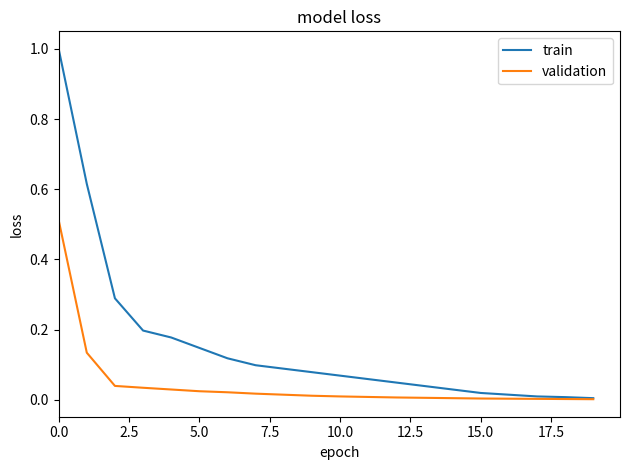

List the series in order of their overall mean, lowest first.

validation, train